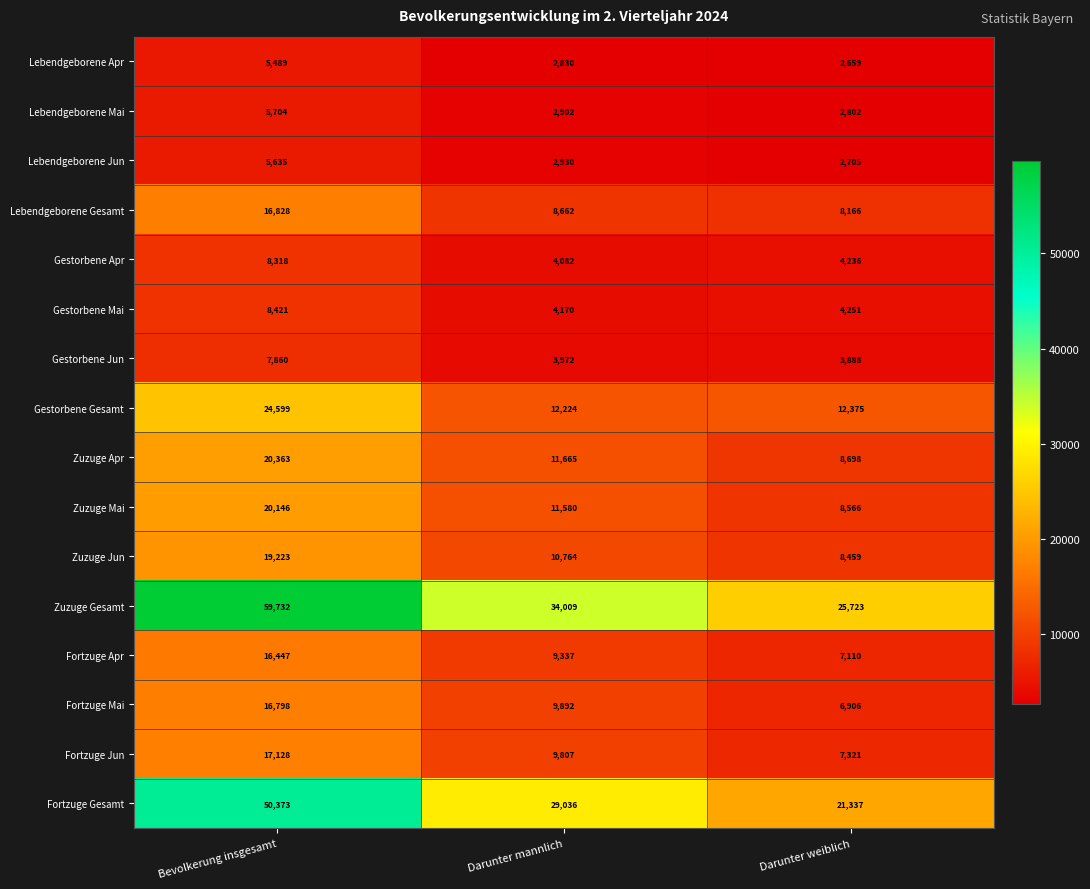

At which label does Gestorbene Gesamt reach its minimum?

Darunter mannlich